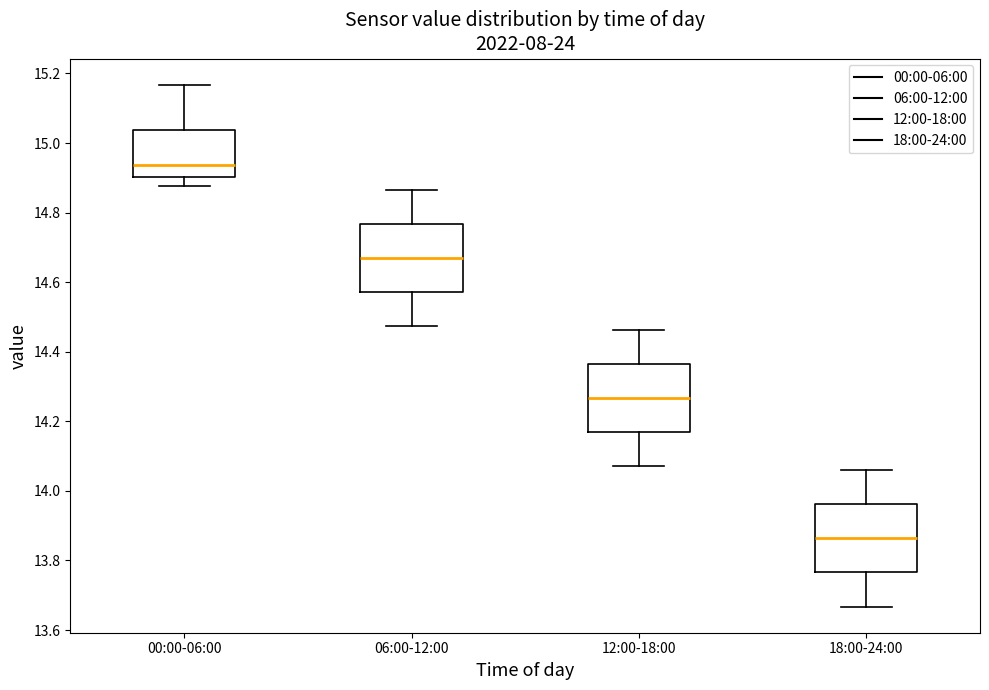

Which box's median line is the lowest?

18:00-24:00